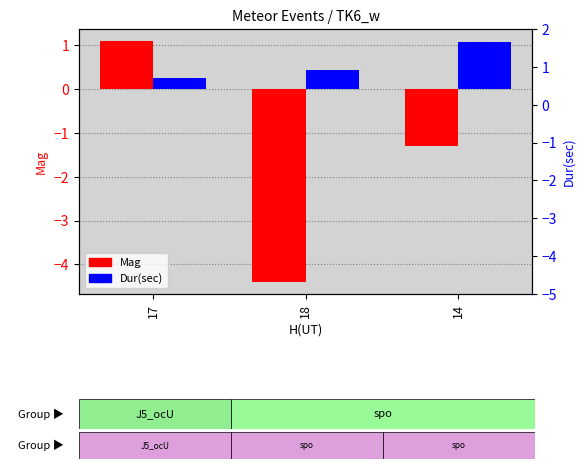

How many values in Mag are below zero?

2